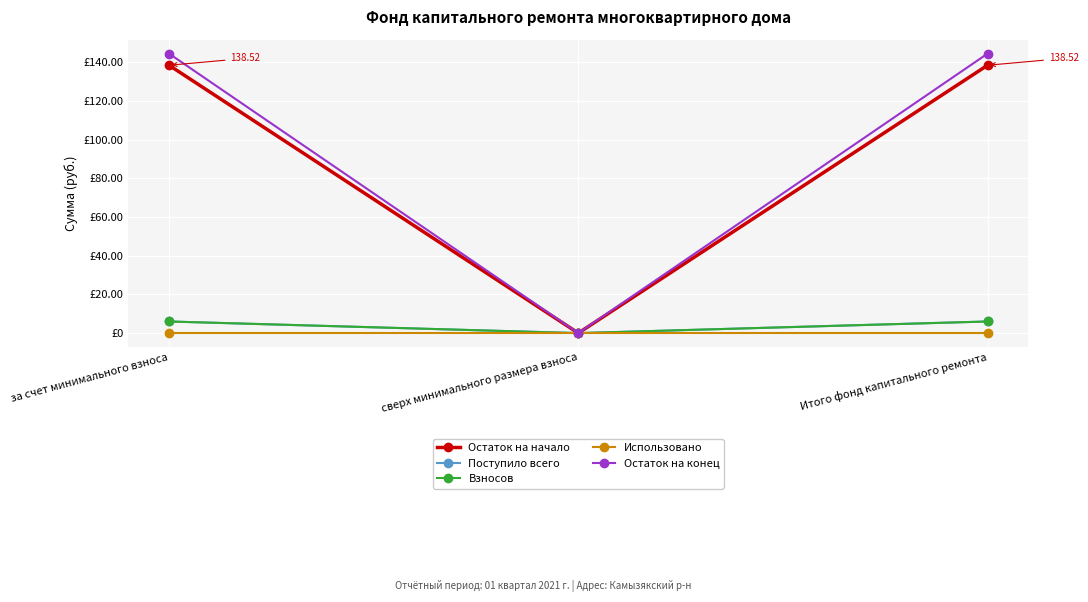

Which series has the largest total across all categories?

Остаток на конец